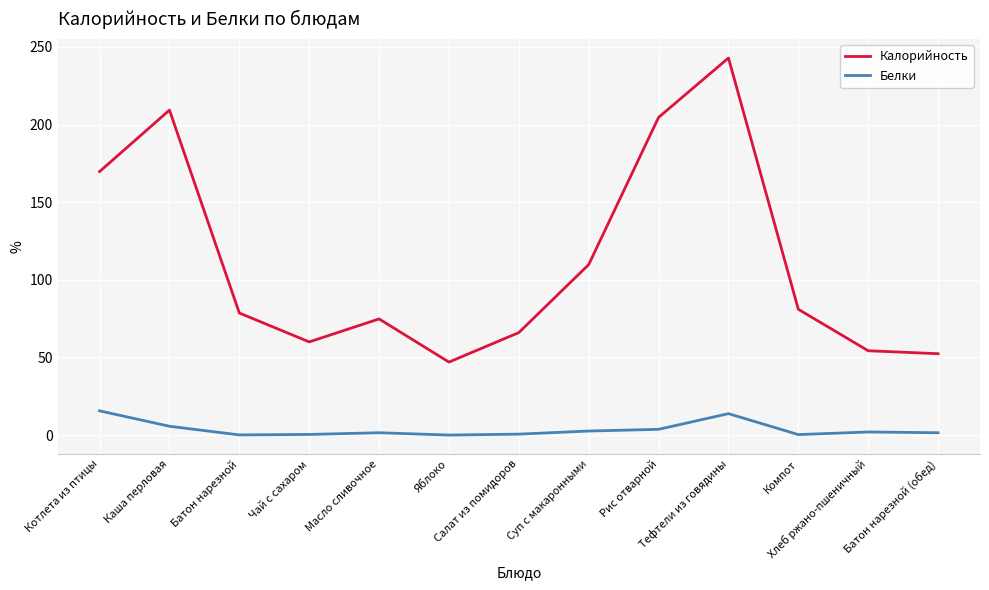

Between Котлета из птицы and Чай с сахаром, which series saw the biggest shift?

Калорийность